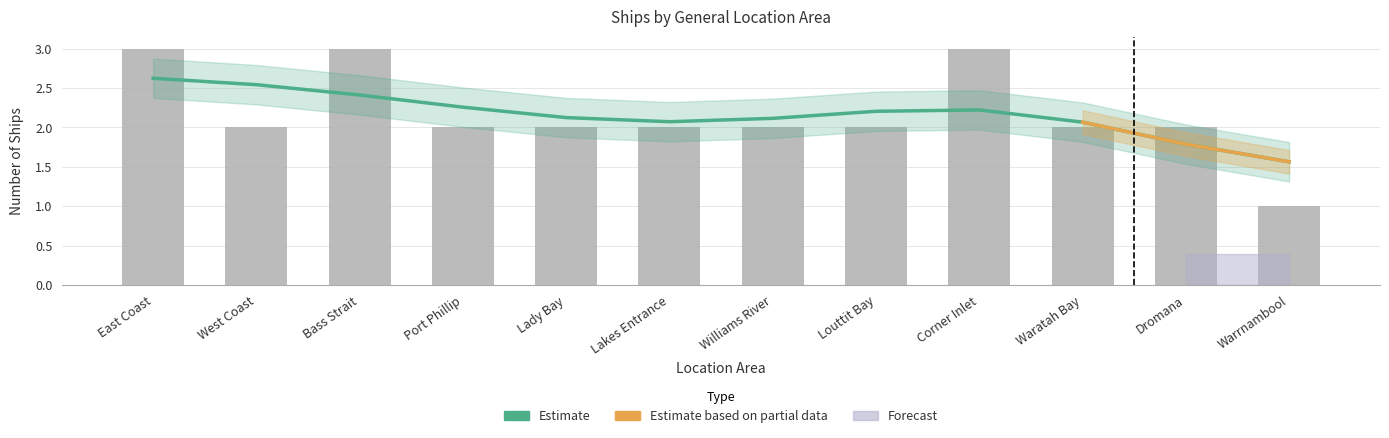

Reading right to left, transcribe all the data shown in this chart.

Warrnambool=1	Dromana=2	Waratah Bay=2	Corner Inlet=3	Louttit Bay=2	Williams River=2	Lakes Entrance=2	Lady Bay=2	Port Phillip=2	Bass Strait=3	West Coast=2	East Coast=3